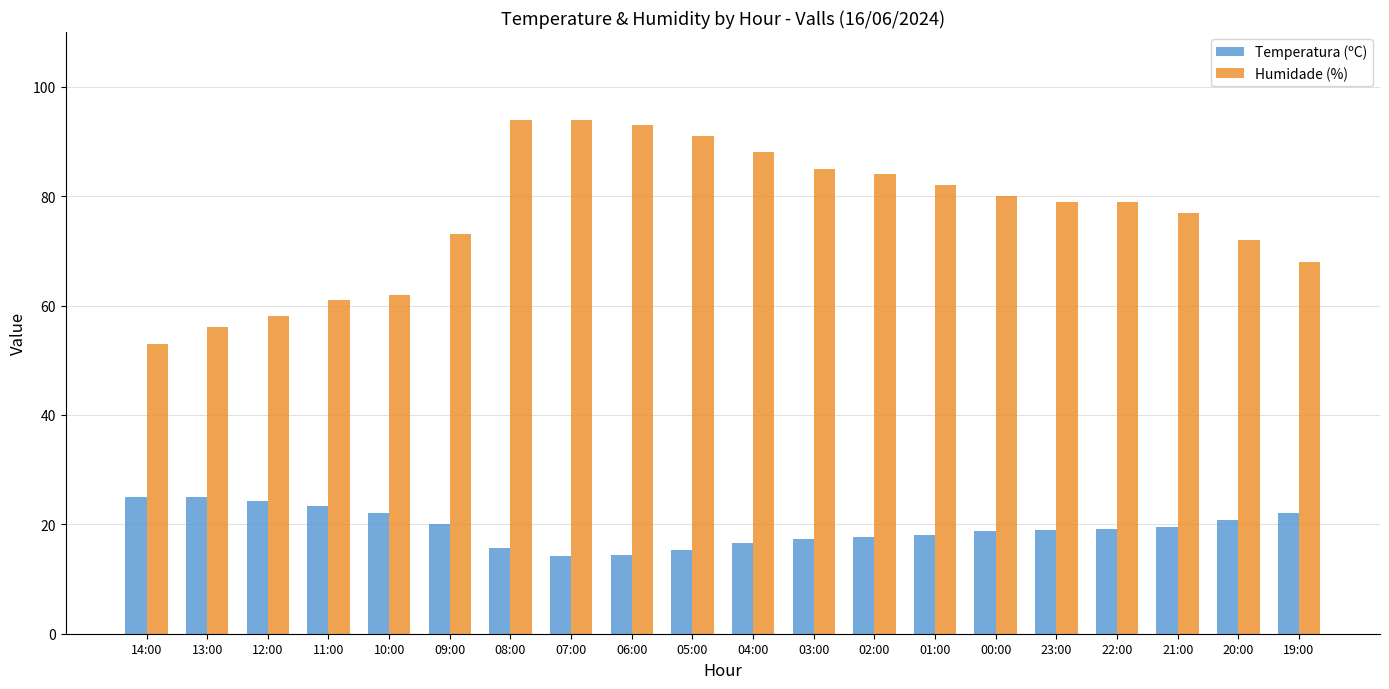

List the series in order of their overall mean, highest first.

Humidade (%), Temperatura (ºC)